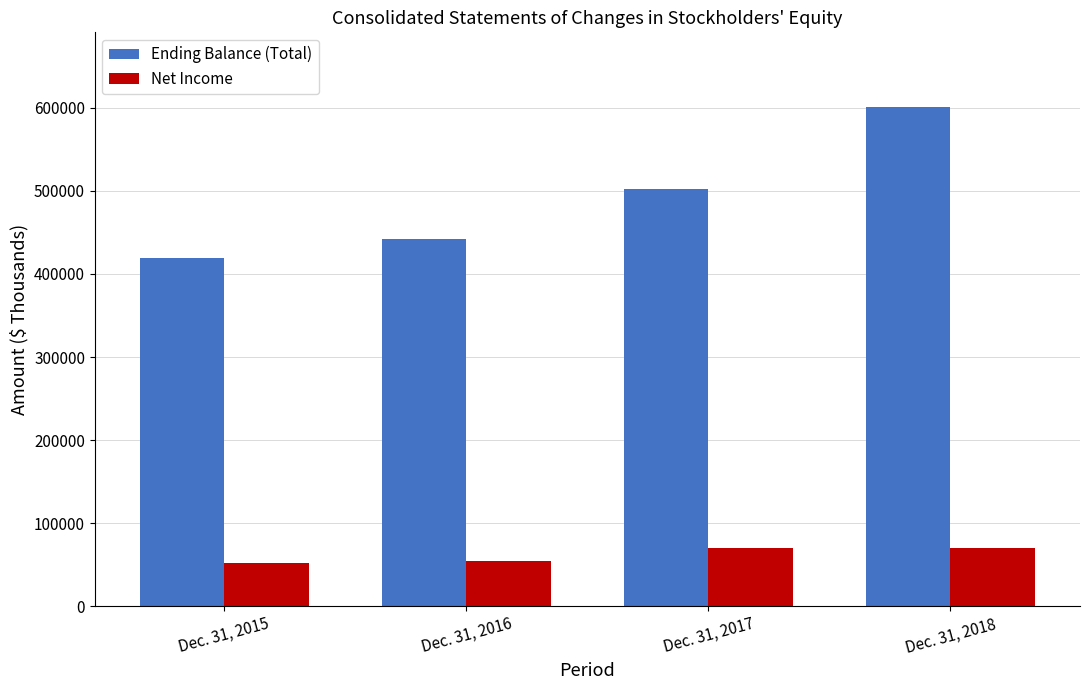

Are the bars grouped side by side (vs. stacked)?

Yes